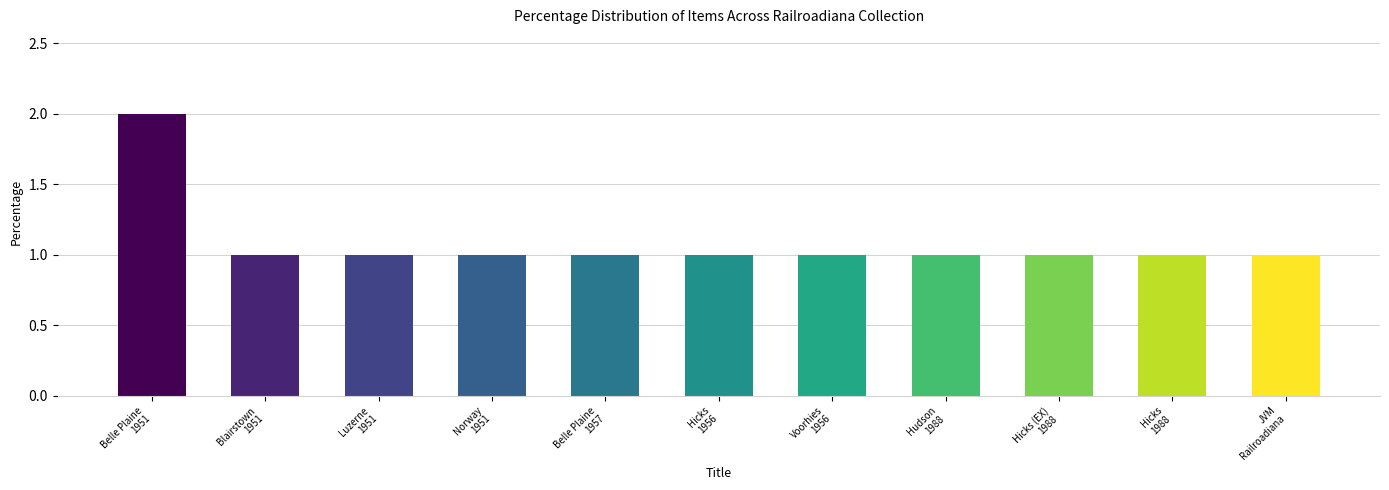

How many data points does each series have?

11